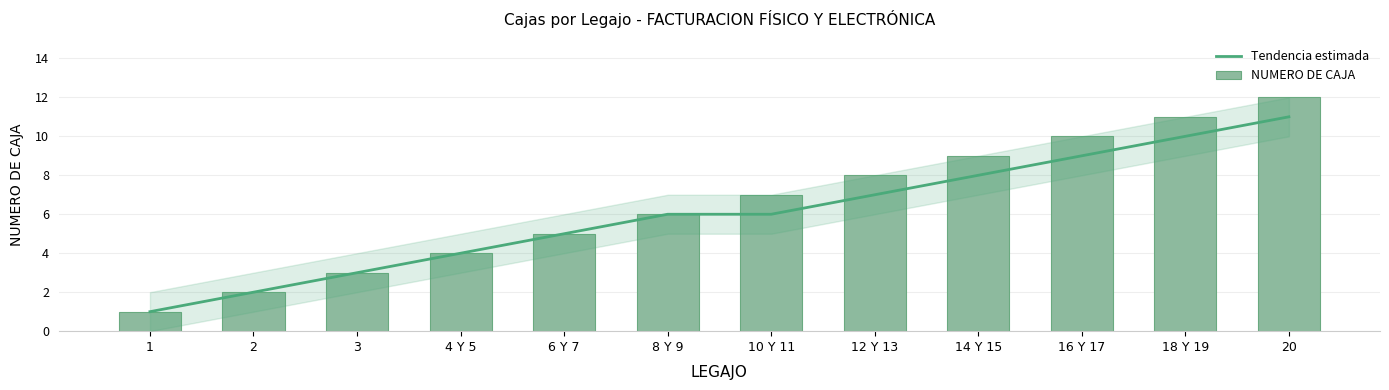

Which series changed the most between 1 and 6 Y 7?

Tendencia estimada